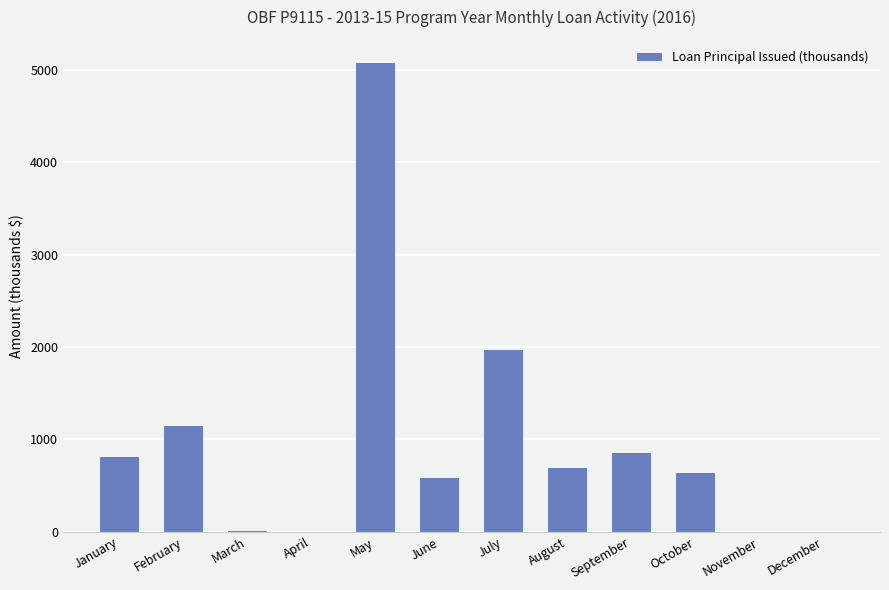

Approximately how many times larger is the value at July compared to May?

0.4